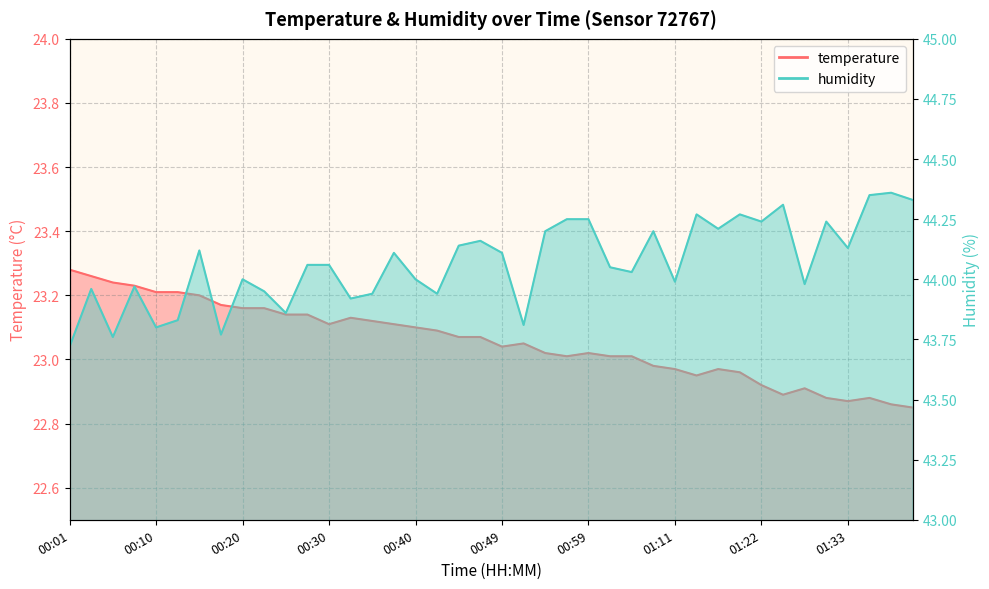

True or false: humidity and temperature cross at least once.

False